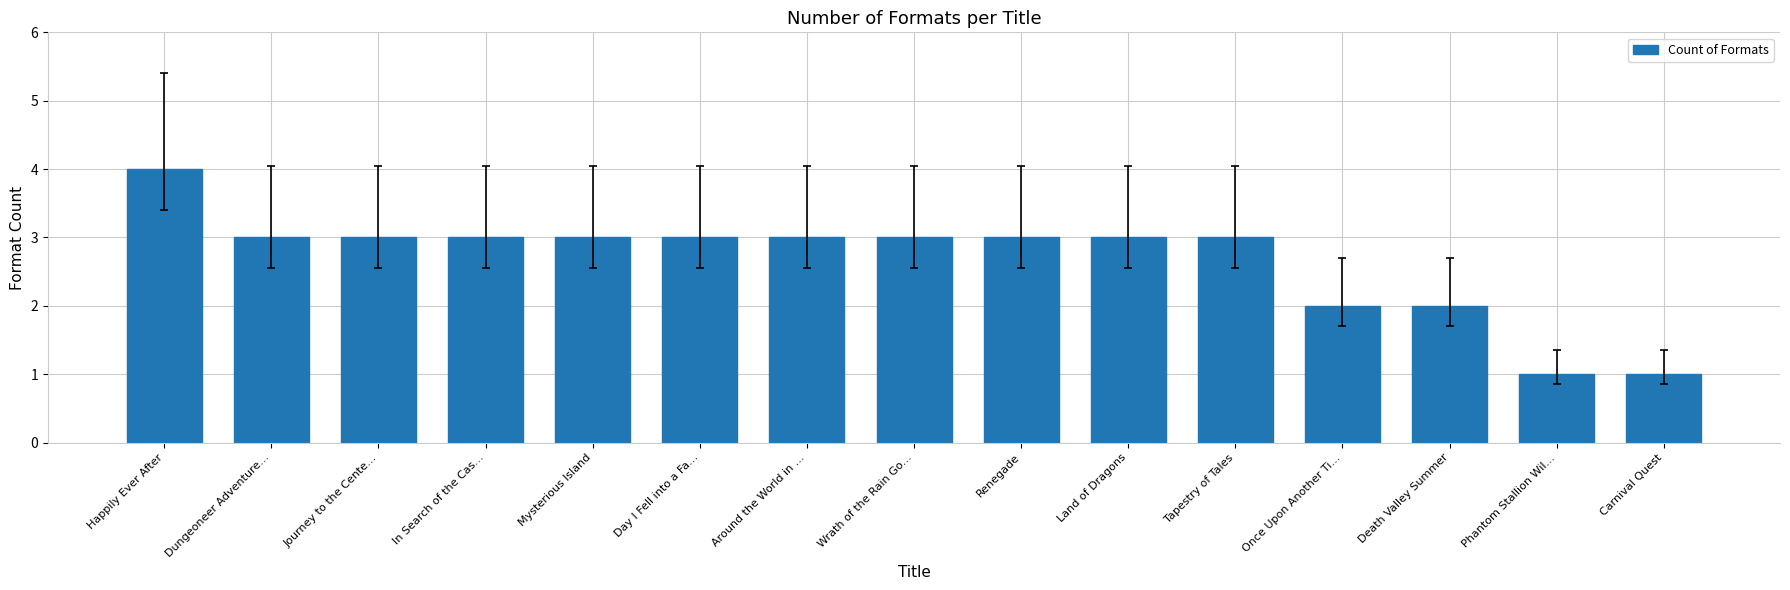

Does the chart contain stacked bars?

No